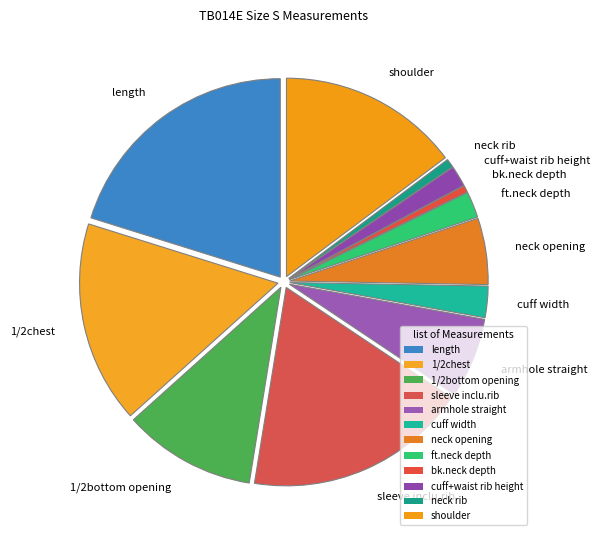

Is it true that 1/2chest is 3% of the pie?

False